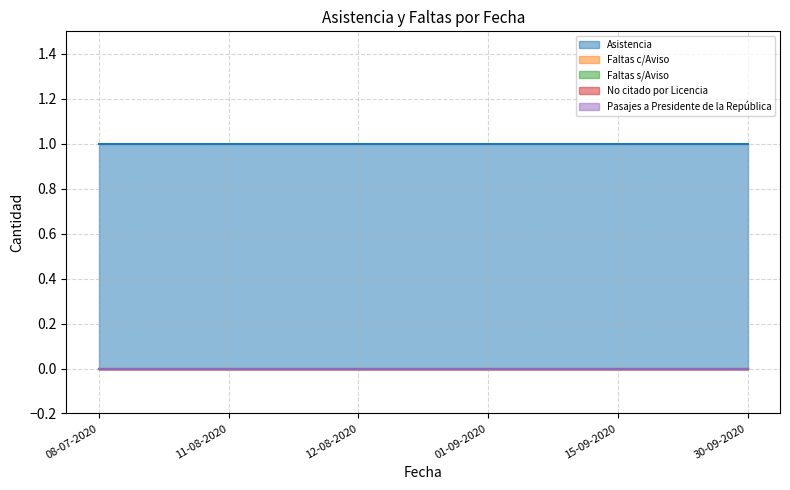

Reading left to right, what are all the values shown in this chart?

Asistencia: 08-07-2020=1	11-08-2020=1	12-08-2020=1	01-09-2020=1	15-09-2020=1	30-09-2020=1
Faltas c/Aviso: 08-07-2020=0	11-08-2020=0	12-08-2020=0	01-09-2020=0	15-09-2020=0	30-09-2020=0
Faltas s/Aviso: 08-07-2020=0	11-08-2020=0	12-08-2020=0	01-09-2020=0	15-09-2020=0	30-09-2020=0
No citado por Licencia: 08-07-2020=0	11-08-2020=0	12-08-2020=0	01-09-2020=0	15-09-2020=0	30-09-2020=0
Pasajes a Presidente de la República: 08-07-2020=0	11-08-2020=0	12-08-2020=0	01-09-2020=0	15-09-2020=0	30-09-2020=0